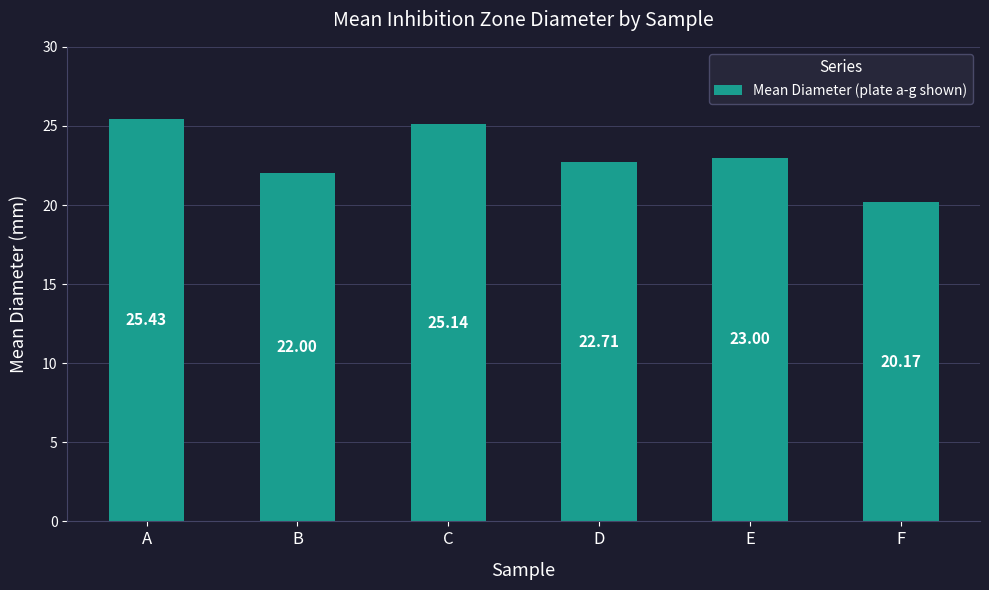

Which category has the lowest value across all series?

F